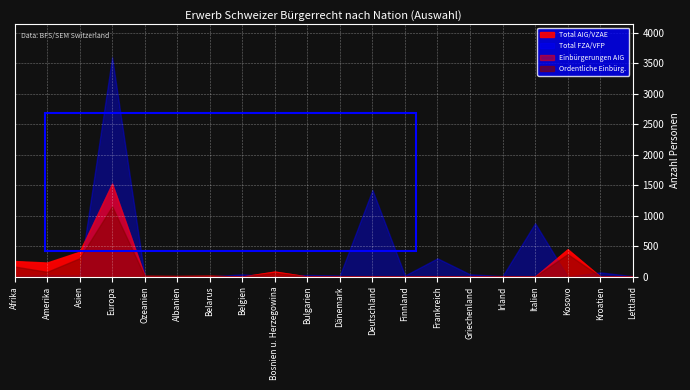

At which label is Einbürgerungen AIG closest to 760?

Kosovo